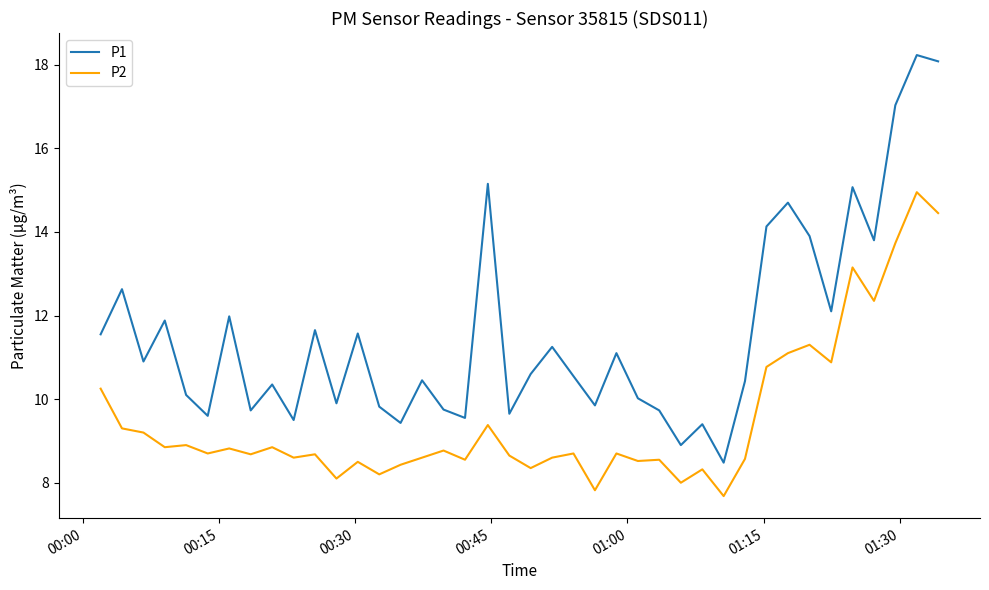

What is the smallest value displayed?

7.7